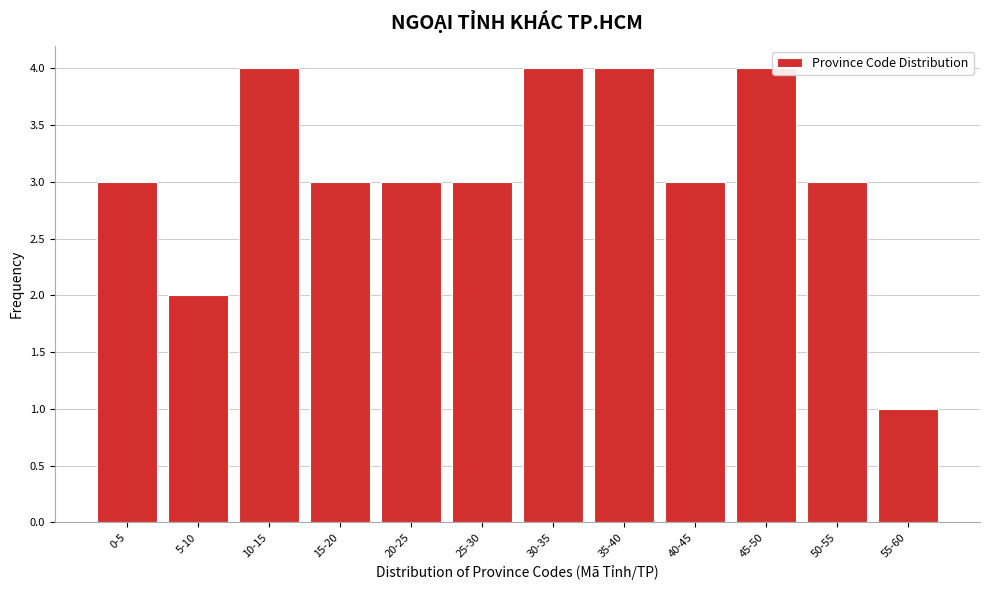

Reading left to right, list all the values displayed in this chart.

0-5=3	5-10=2	10-15=4	15-20=3	20-25=3	25-30=3	30-35=4	35-40=4	40-45=3	45-50=4	50-55=3	55-60=1